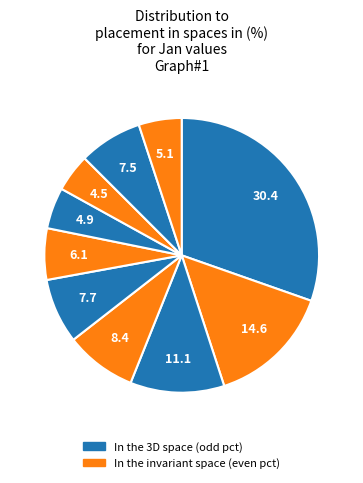

Count the number of slices in the pie.

10